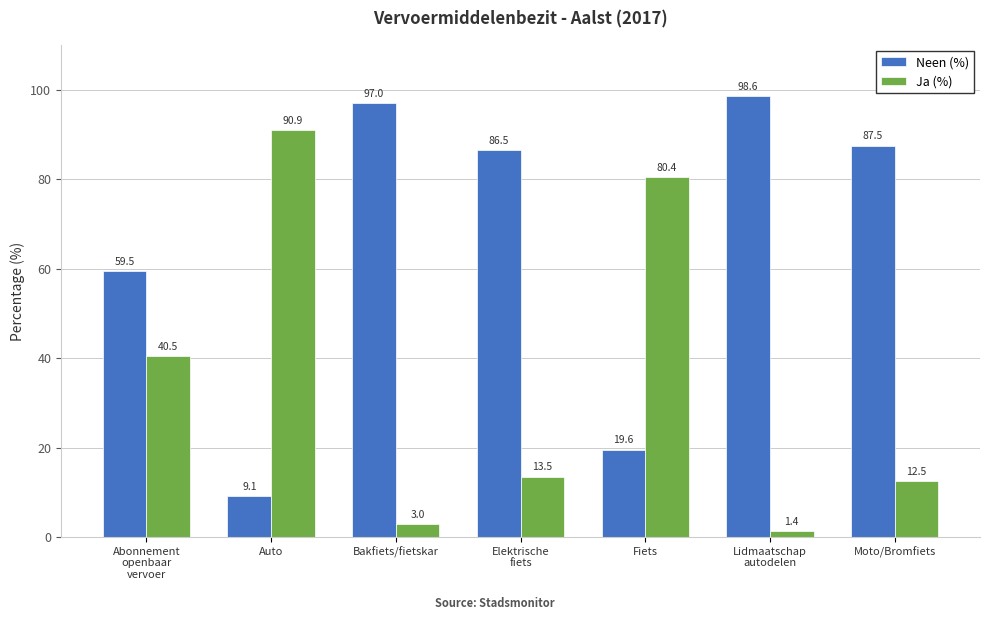

What is the label of the 3rd bar from the right?

Fiets